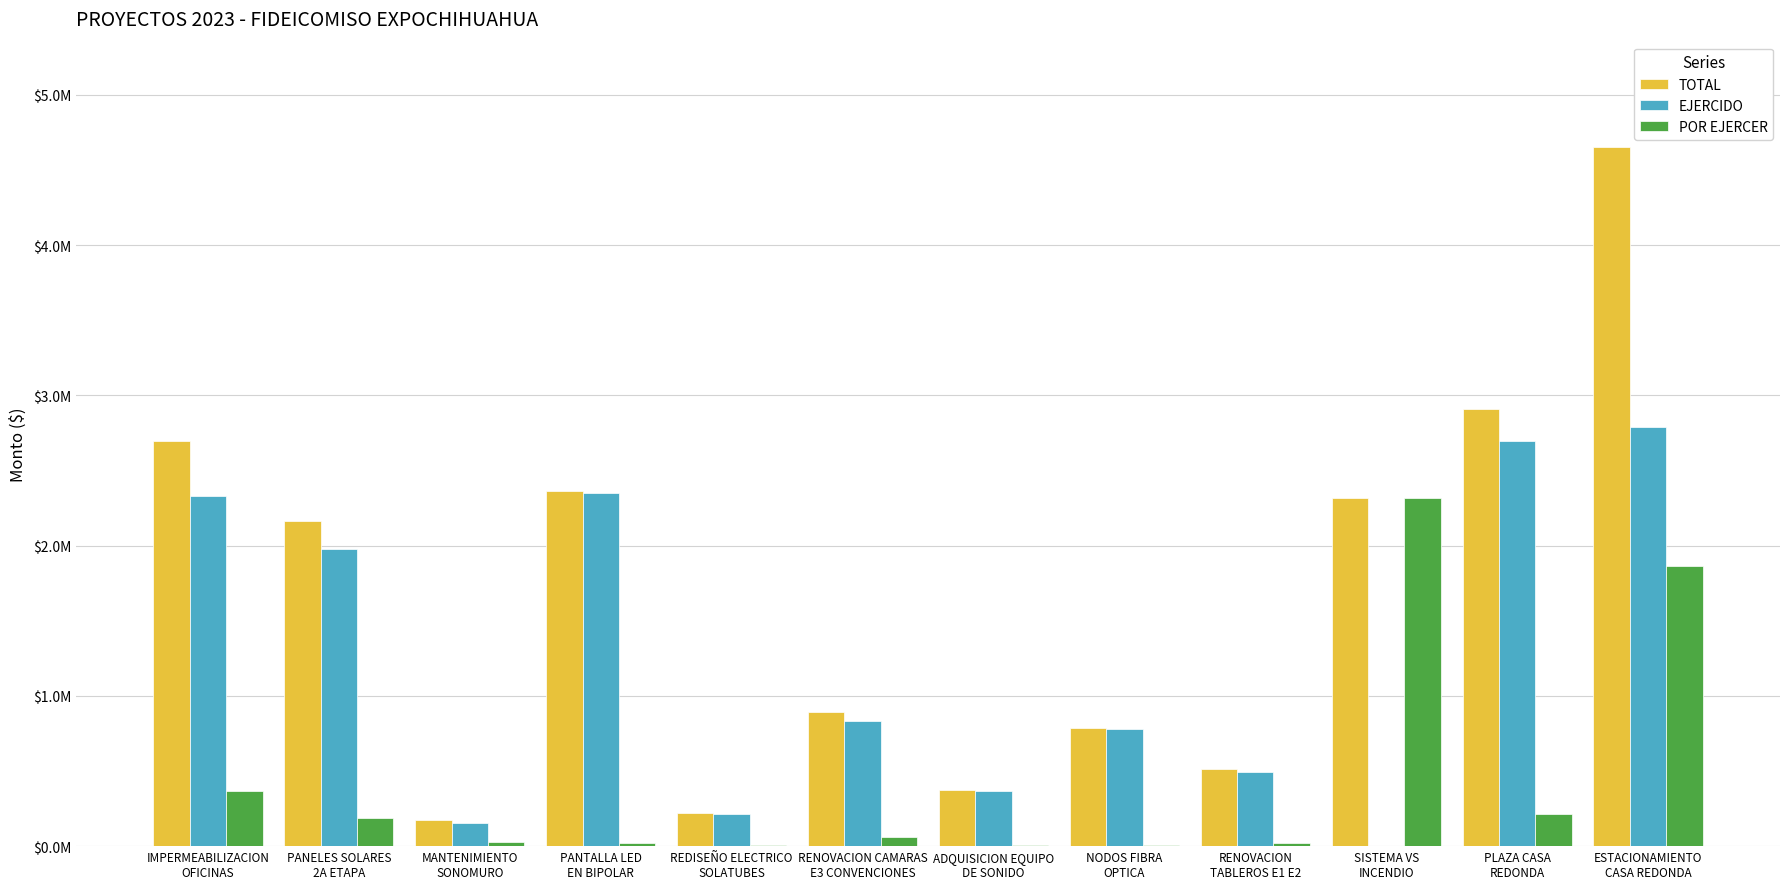

What are all the series names shown in the legend?

TOTAL, EJERCIDO, POR EJERCER